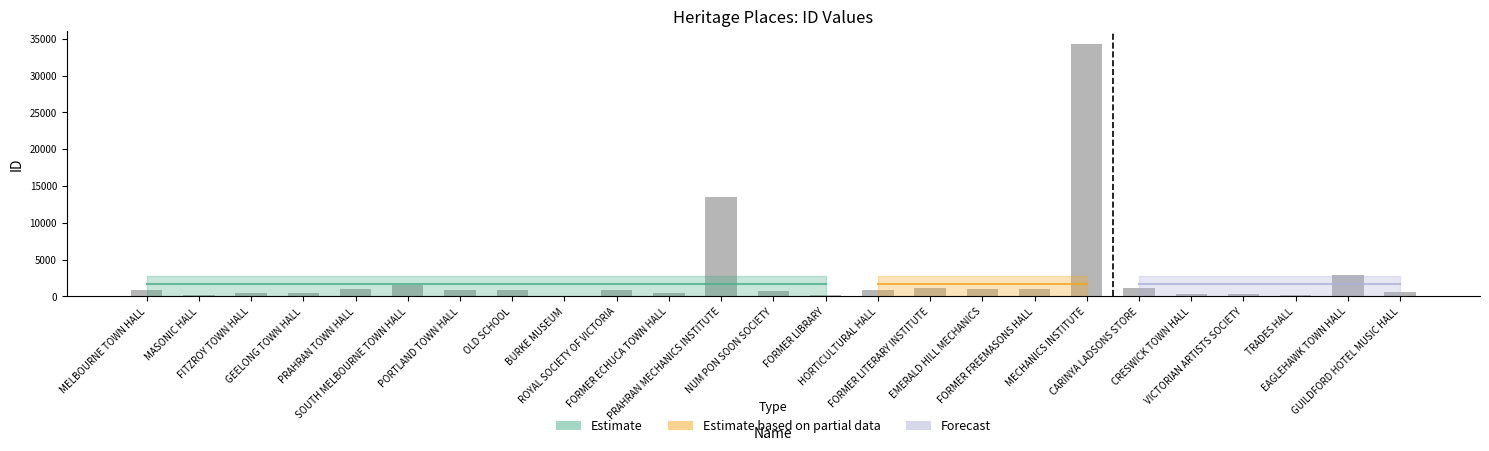

True or false: the data shows 2847 at EAGLEHAWK TOWN HALL.

True